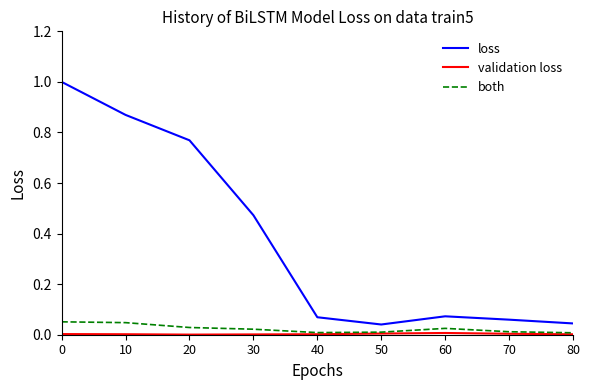

True or false: loss and both intersect in this chart.

False